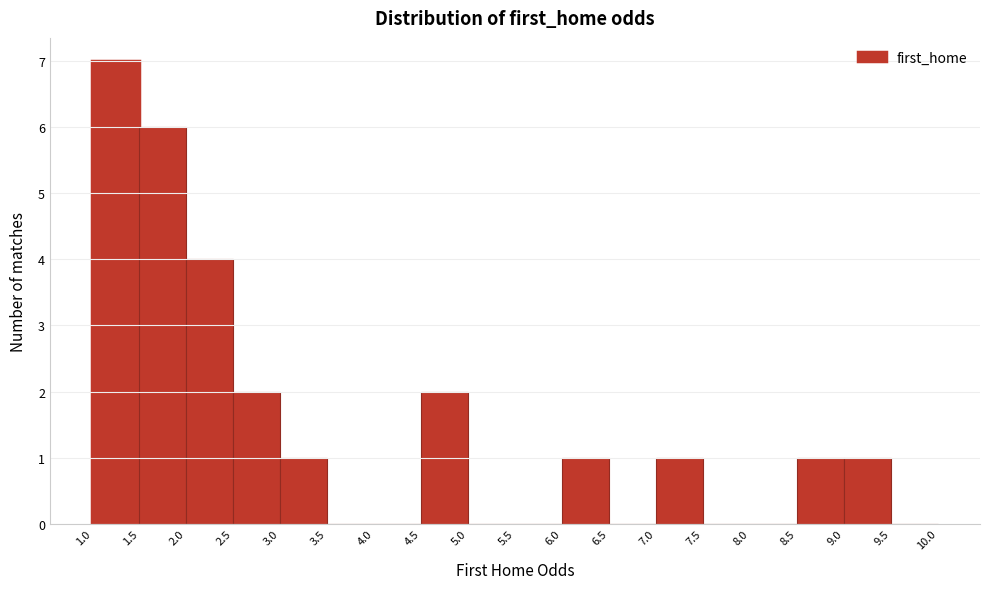

Reading left to right, list every bar in this chart as the range it spans on the x-axis followed by its height. The values are not printed on the chart, so give them approximately, as read against the axis.

1.0 to 1.5: 7
1.5 to 2.0: 6
2.0 to 2.5: 4
2.5 to 3.0: 2
3.0 to 3.5: 1
3.5 to 4.0: 0
4.0 to 4.5: 0
4.5 to 5.0: 2
5.0 to 5.5: 0
5.5 to 6.0: 0
6.0 to 6.5: 1
6.5 to 7.0: 0
7.0 to 7.5: 1
7.5 to 8.0: 0
8.0 to 8.5: 0
8.5 to 9.0: 1
9.0 to 9.5: 1
9.5 to 10.0: 0